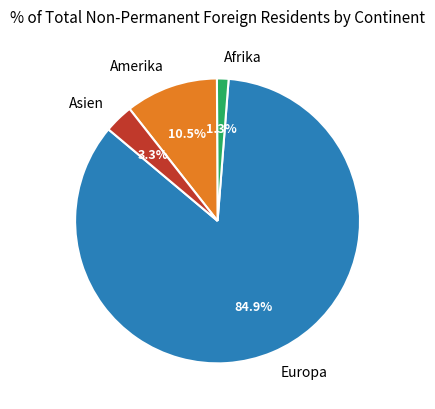

Which slice represents more than half of the pie?

Europa